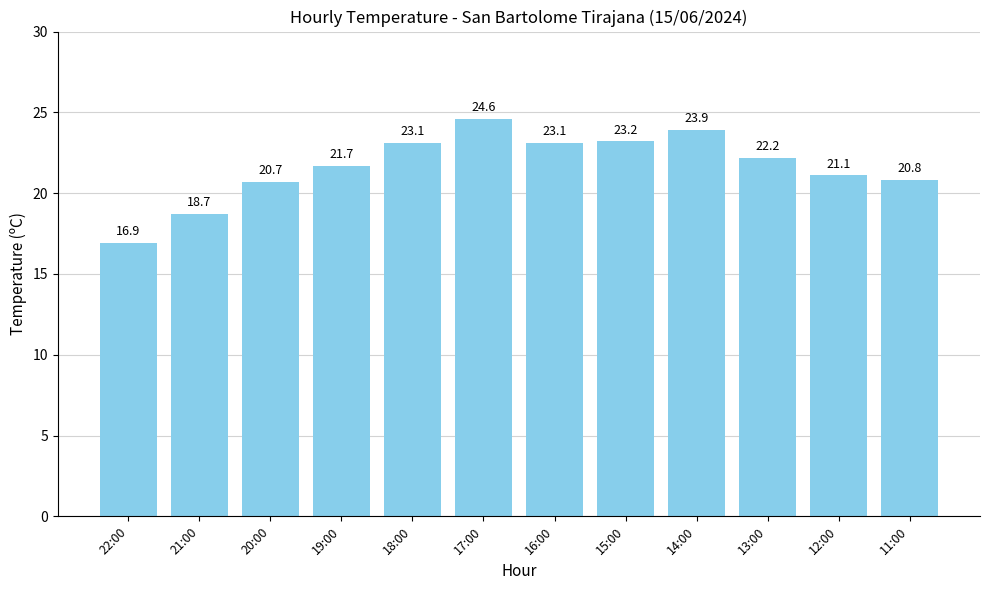

What is the change in value from 16:00 to 15:00?

+0.1